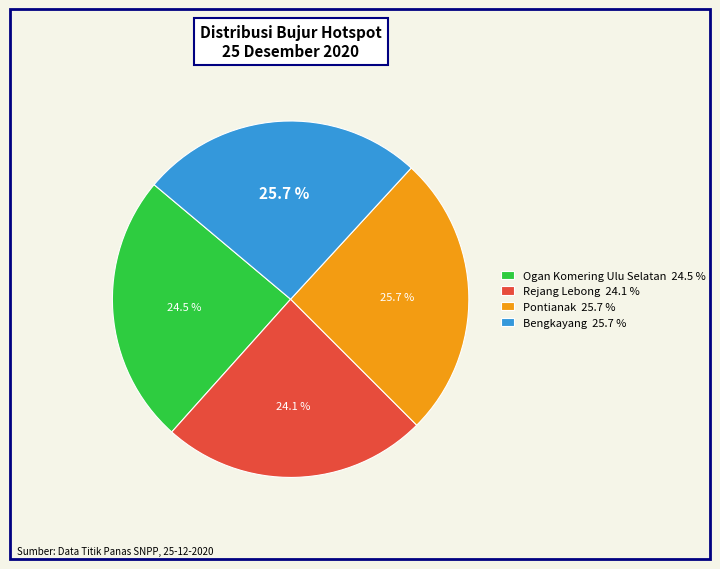

To the nearest percent, what is the average slice percentage?

25%